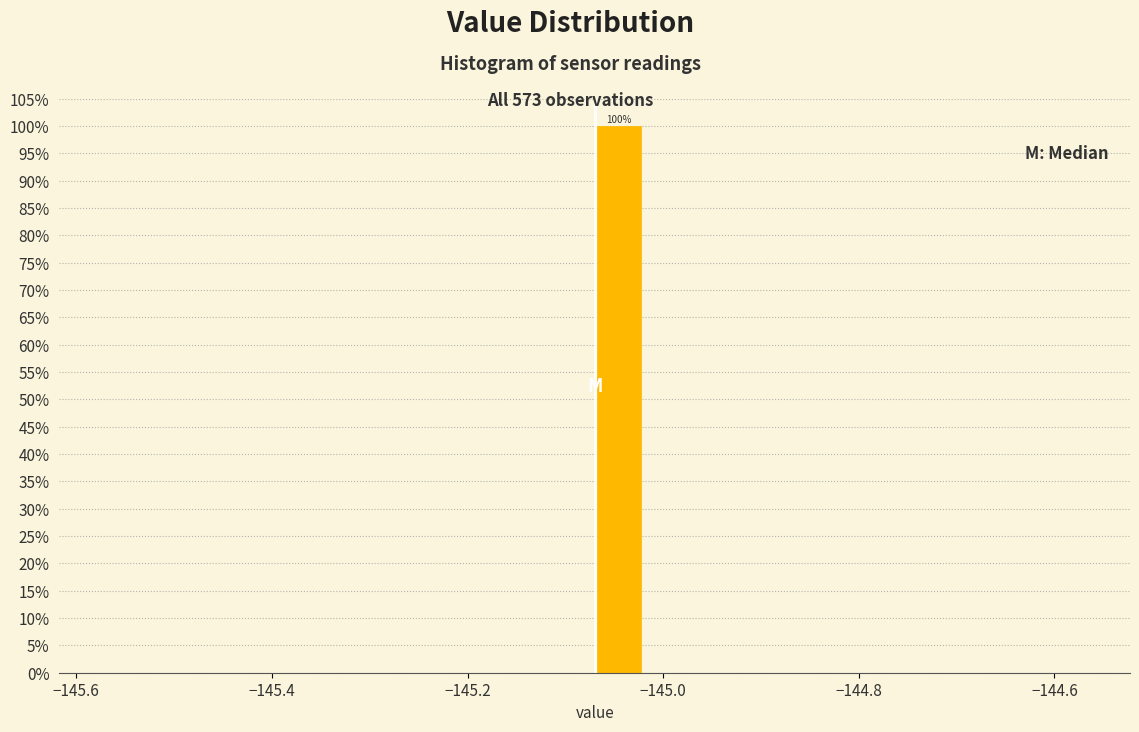

Read against the x-axis, roughly where is the centre of the tallest bar?

-145.04